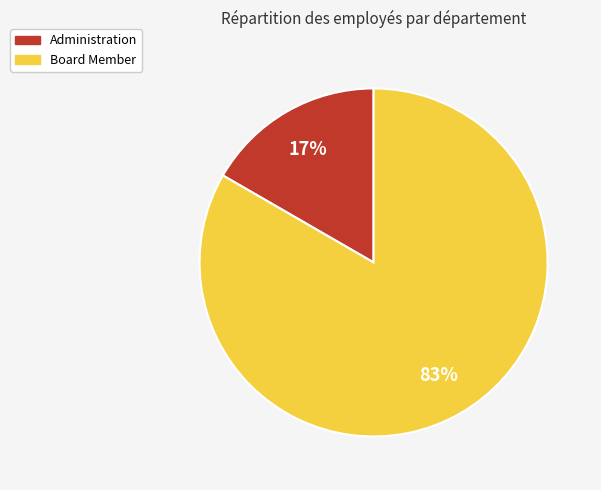

Which slice represents more than half of the pie?

Board Member